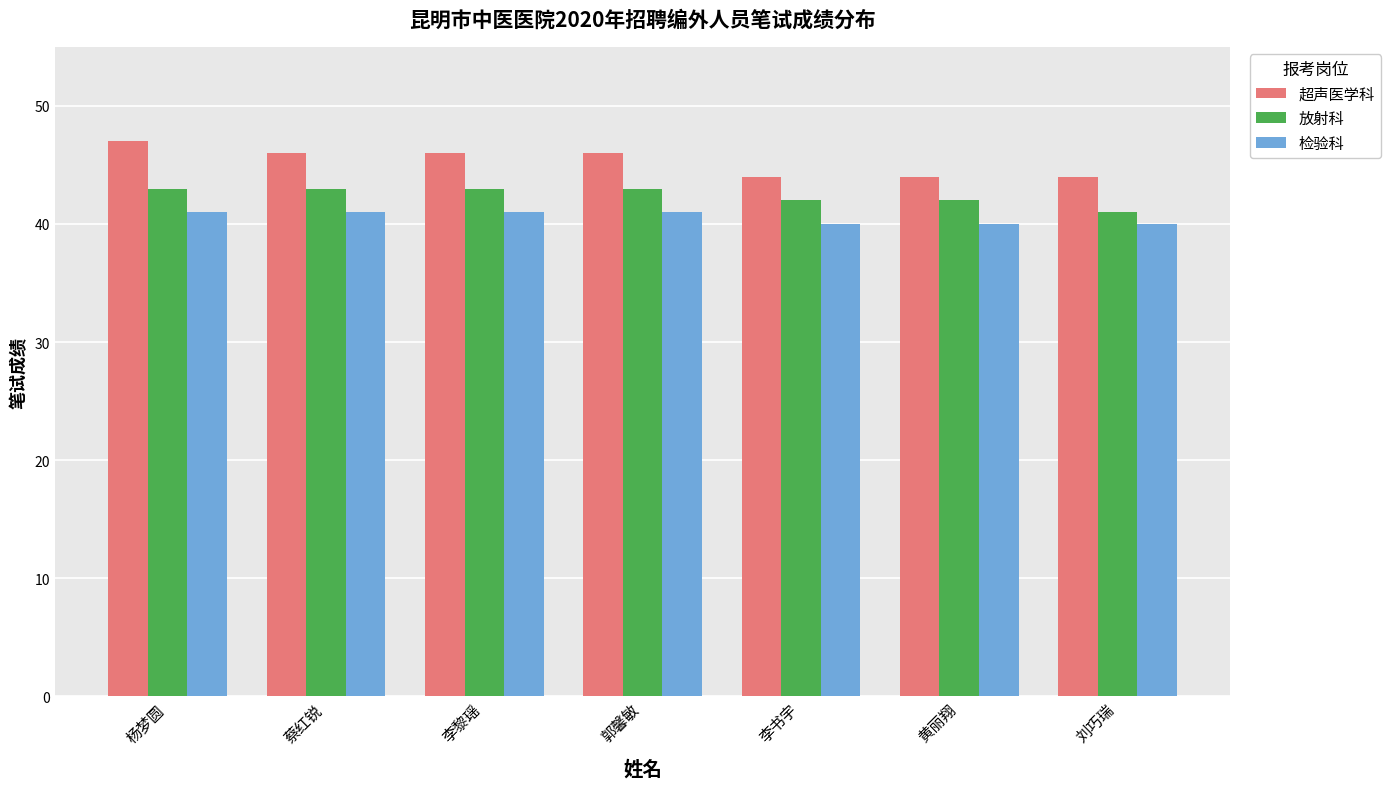

What is the label of the 4th bar from the left?

郭馨敏